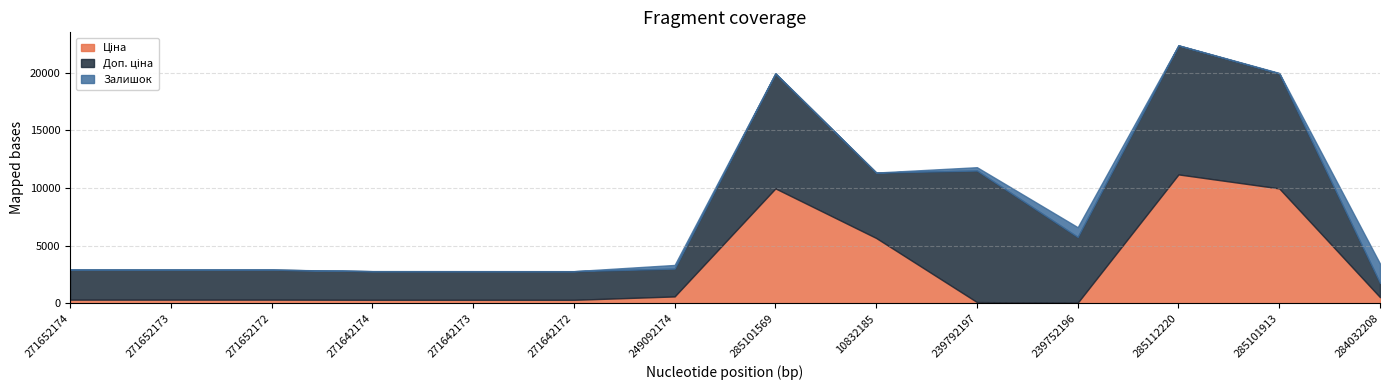

What is the label of the 8th point from the right?

249092174